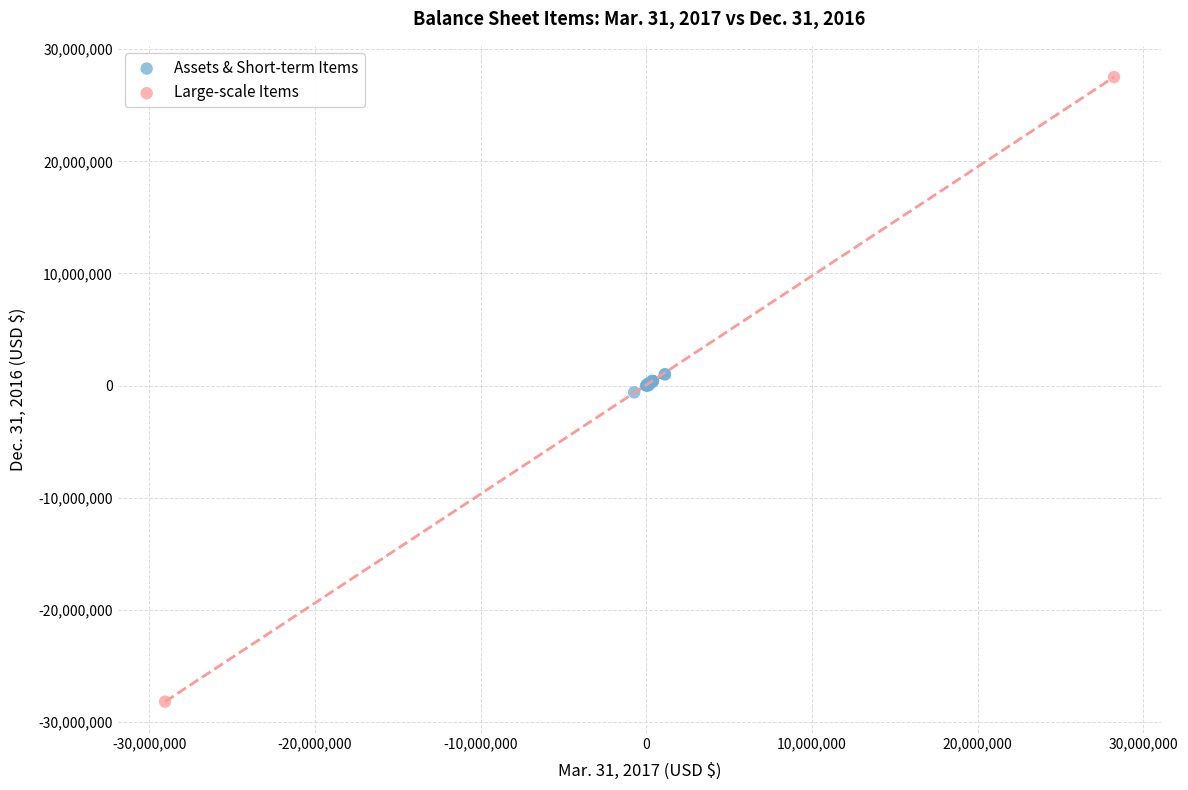

Which series has the largest Y range (max minus min)?

Large-scale Items